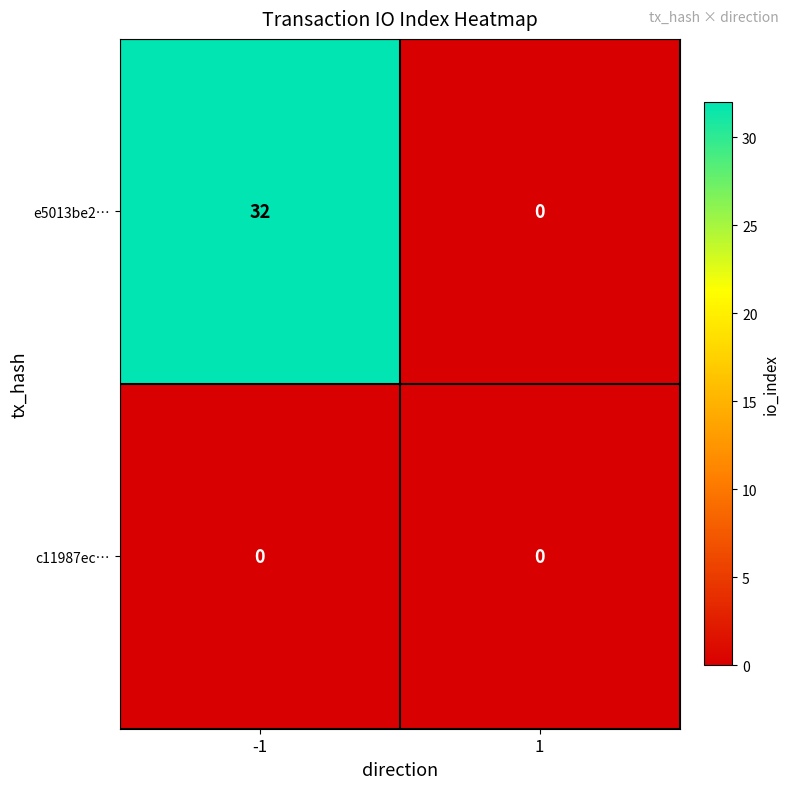

List the series in order of their overall mean, highest first.

e5013be2…, c11987ec…